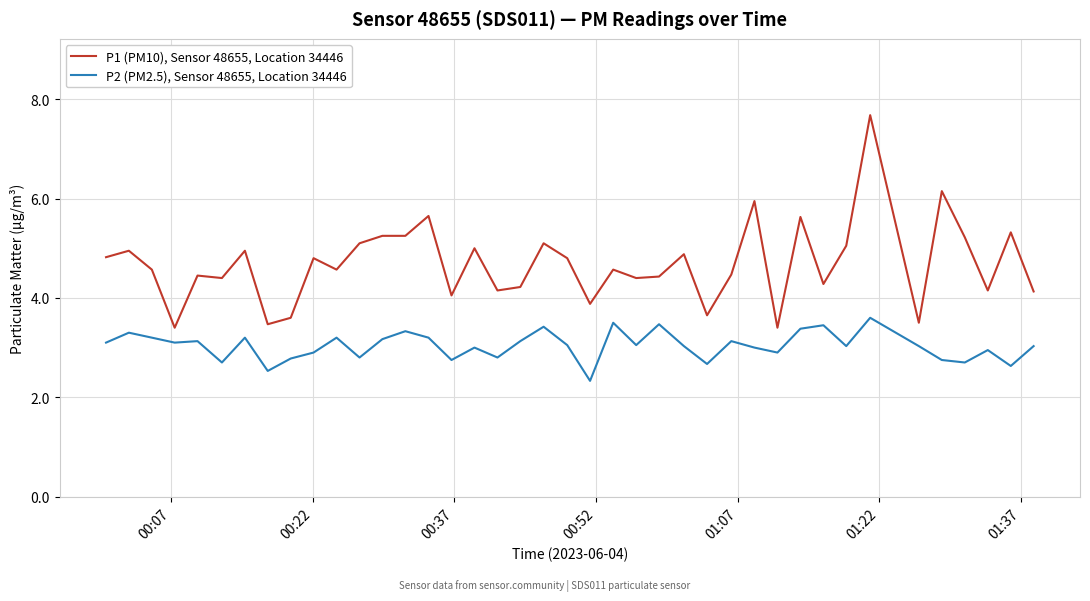

List the series in order of their peak value, highest first.

P1 (PM10), Sensor 48655, Location 34446, P2 (PM2.5), Sensor 48655, Location 34446